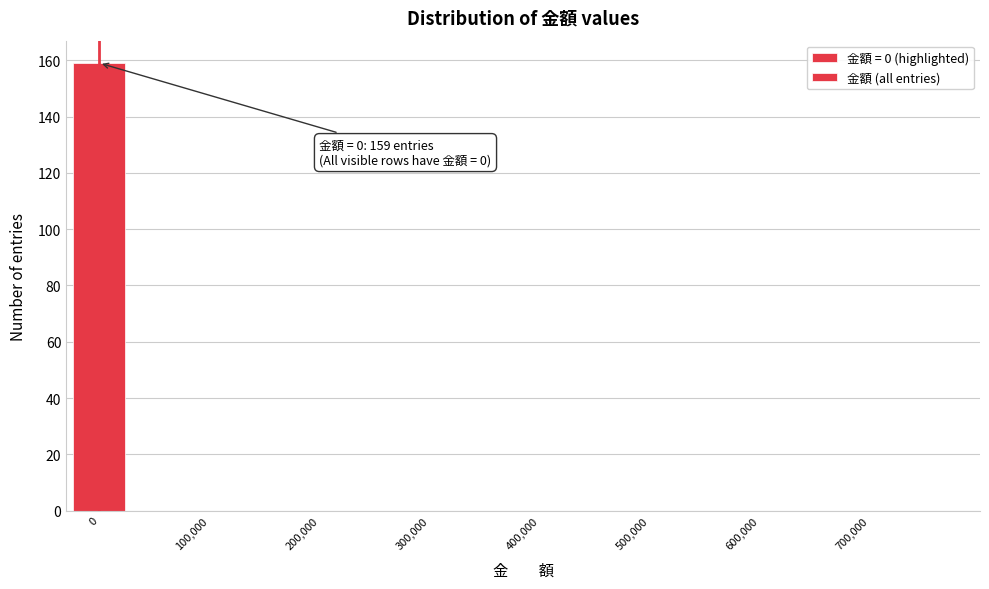

Which range on the x-axis has the tallest bar?

-25000 to 25000